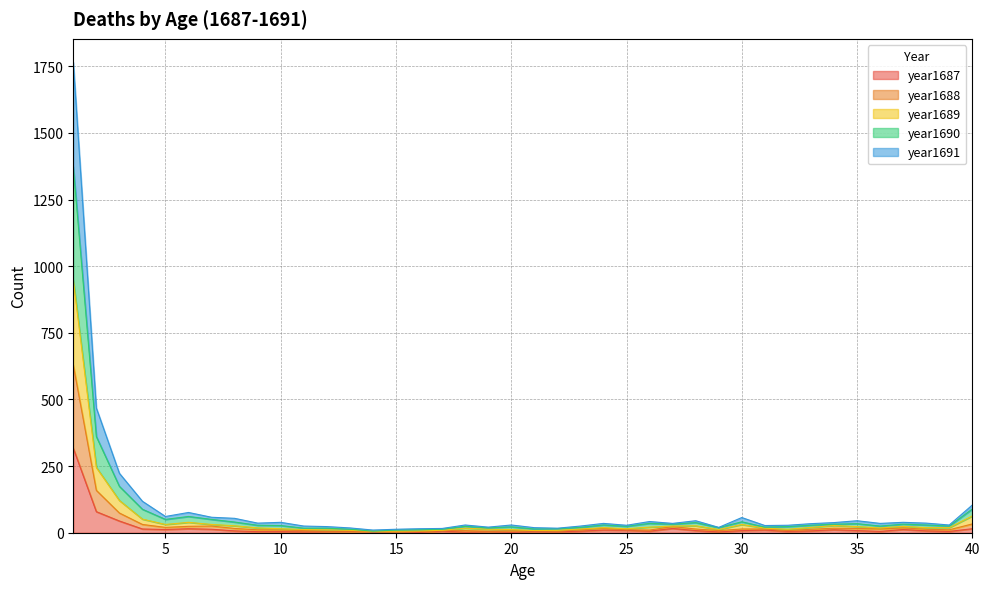

What is the greatest value displayed?

1765